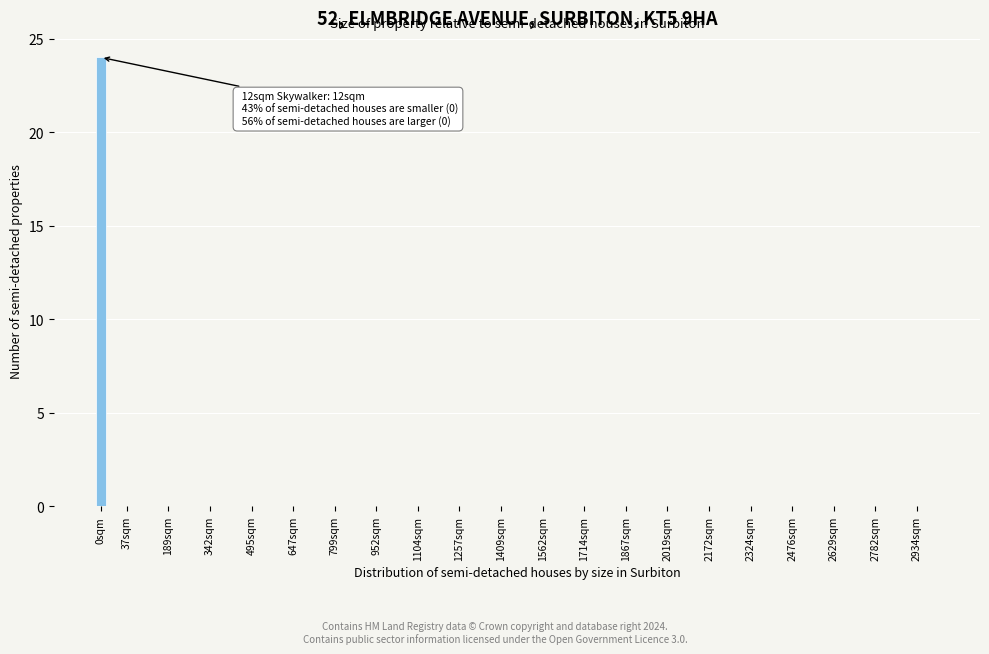

Reading right to left, list all the values displayed in this chart.

2934sqm=0	2782sqm=0	2629sqm=0	2476sqm=0	2324sqm=0	2172sqm=0	2019sqm=0	1867sqm=0	1714sqm=0	1562sqm=0	1409sqm=0	1257sqm=0	1104sqm=0	952sqm=0	799sqm=0	647sqm=0	495sqm=0	342sqm=0	189sqm=0	37sqm=0	0sqm=24